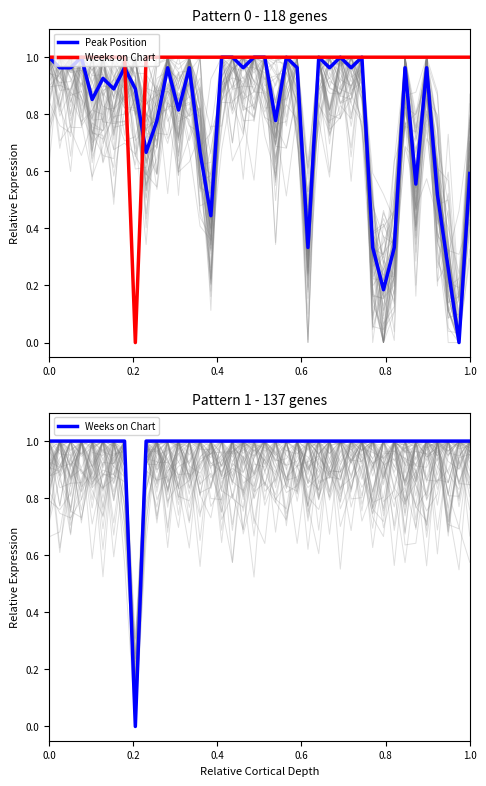

Reading left to right, extract all data points from this chart.

Peak Position: 1.0	1.0	1.0	1.0	0.9	0.9	0.9	1.0	0.9	0.7	0.8	1.0	0.8	1.0	0.7	0.4	1.0	1.0	1.0	1.0	1.0	0.8	1.0	1.0	0.3	1.0	1.0	1.0	1.0	1.0	0.3	0.2	0.3	1.0	0.6	1.0	0.5	0.3	0.0	0.6
Weeks on Chart: 1.0	1.0	1.0	1.0	1.0	1.0	1.0	1.0	0.0	1.0	1.0	1.0	1.0	1.0	1.0	1.0	1.0	1.0	1.0	1.0	1.0	1.0	1.0	1.0	1.0	1.0	1.0	1.0	1.0	1.0	1.0	1.0	1.0	1.0	1.0	1.0	1.0	1.0	1.0	1.0